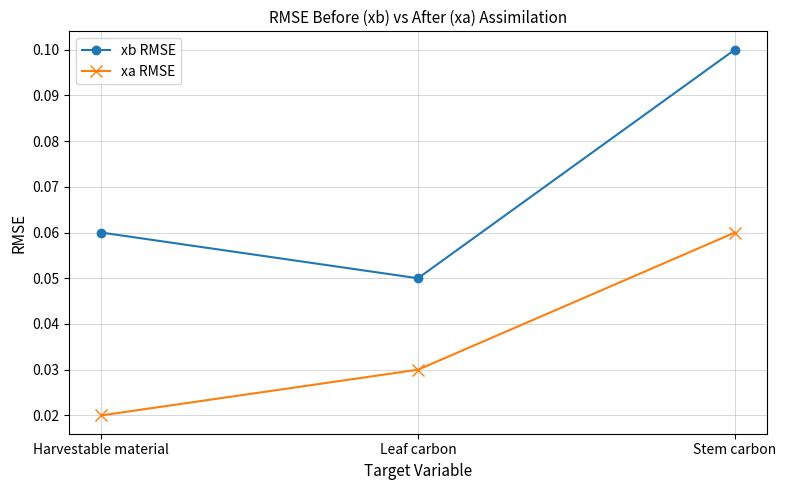

What is the label of the 2nd point from the left?

Leaf carbon